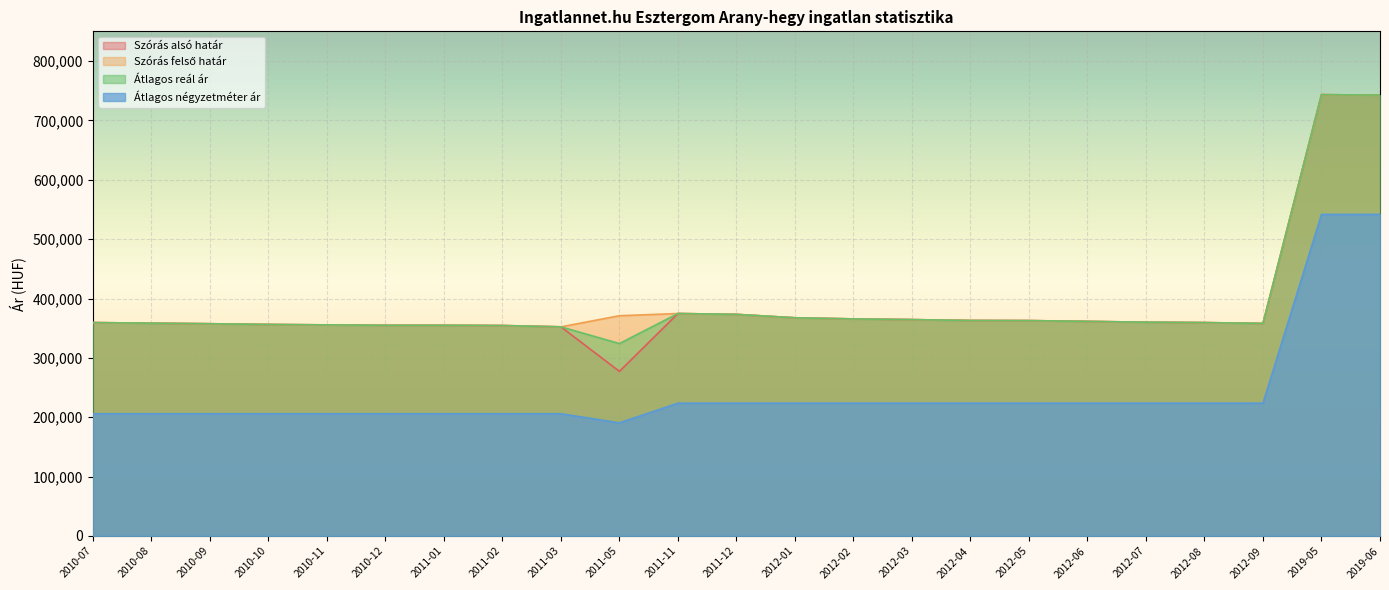

The Átlagos reál ár series shows 362792 at 2012-05. True or false?

True